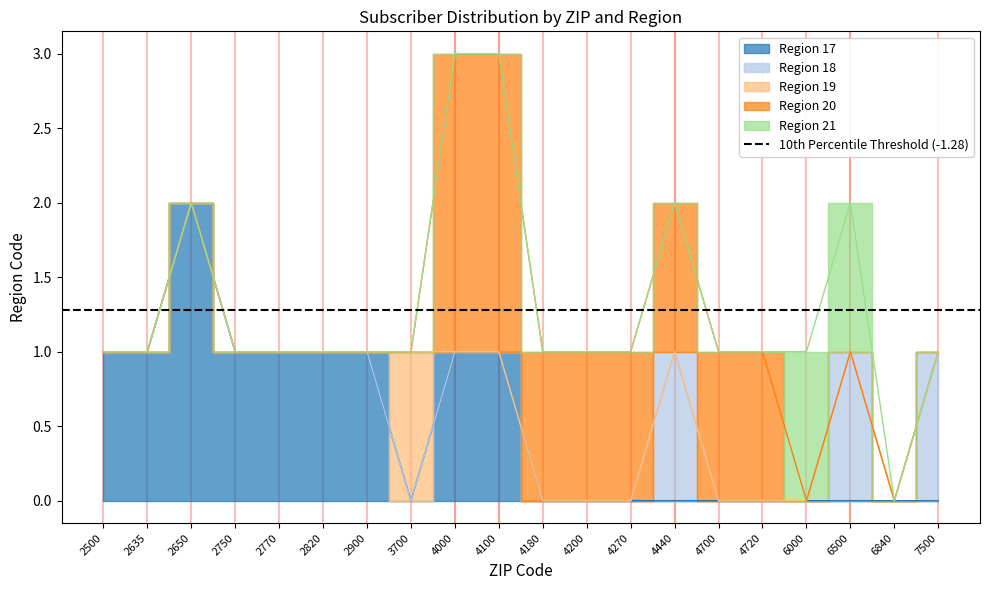

How many lines are shown in the chart?

5